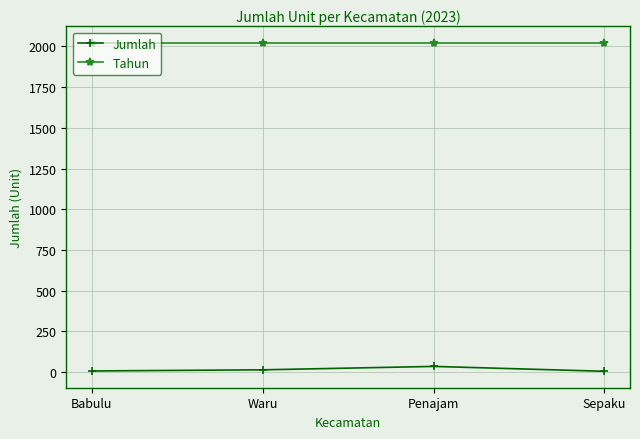

Is it true that Jumlah equals 35 at Penajam?

True